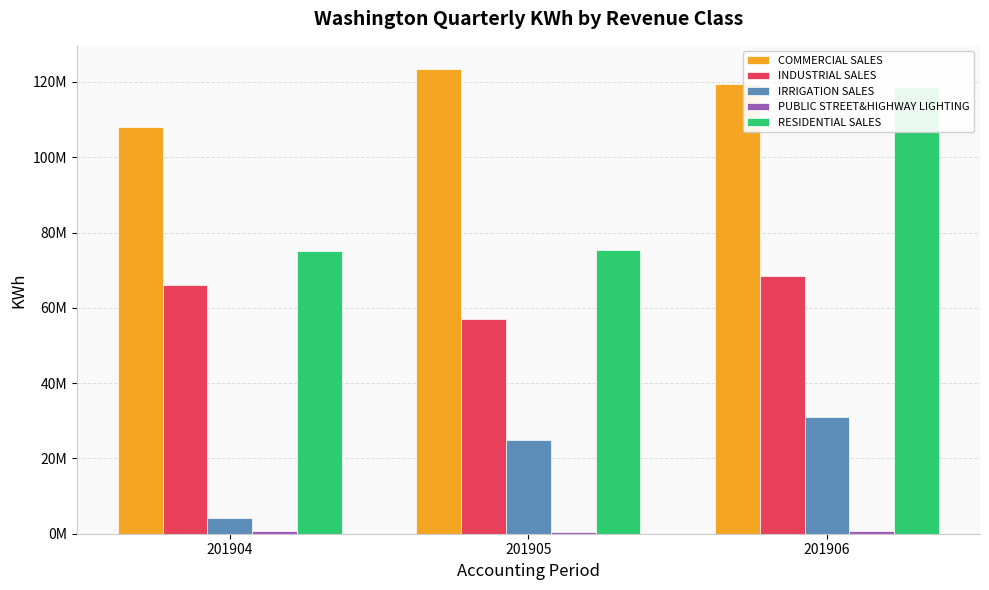

What are all the series names shown in the legend?

COMMERCIAL SALES, INDUSTRIAL SALES, IRRIGATION SALES, PUBLIC STREET&HIGHWAY LIGHTING, RESIDENTIAL SALES